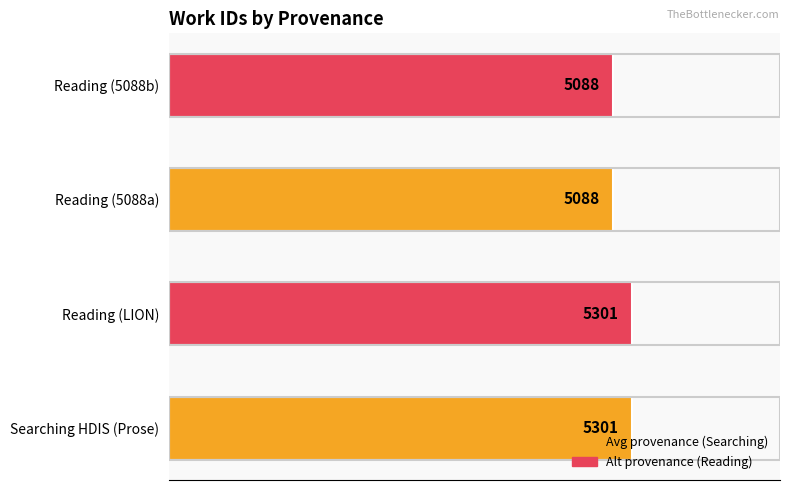

What is the difference between the second highest and second lowest values?

213